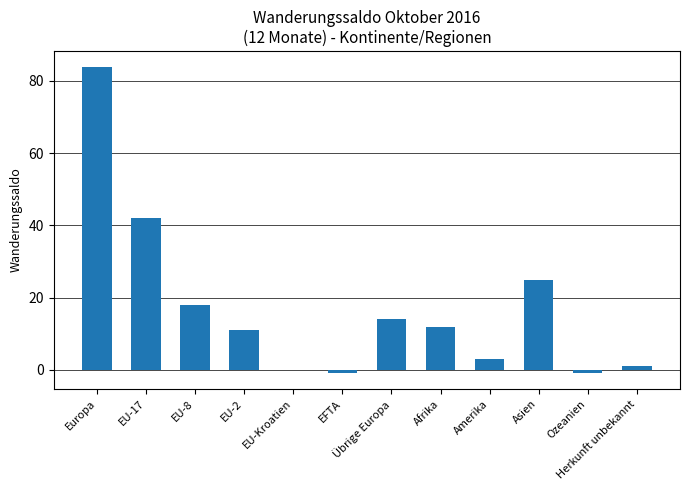

Reading left to right, list all the values displayed in this chart.

84	42	18	11	0	-1	14	12	3	25	-1	1